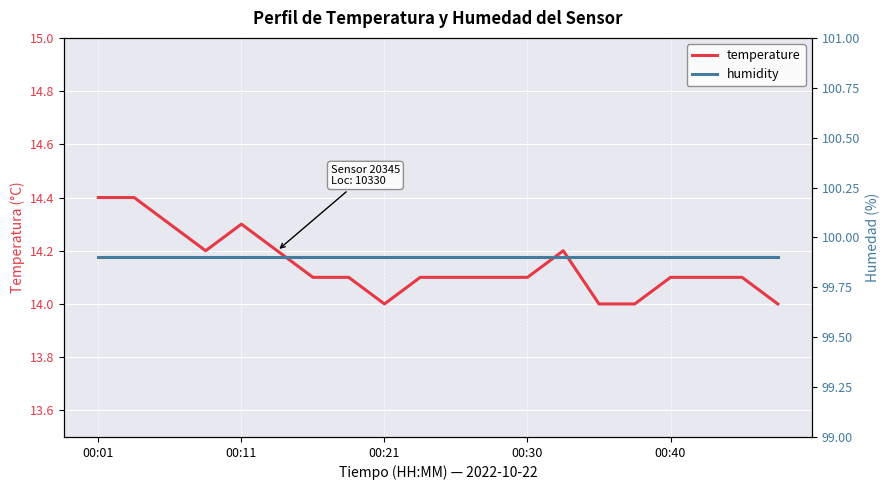

True or false: temperature and humidity intersect in this chart.

False